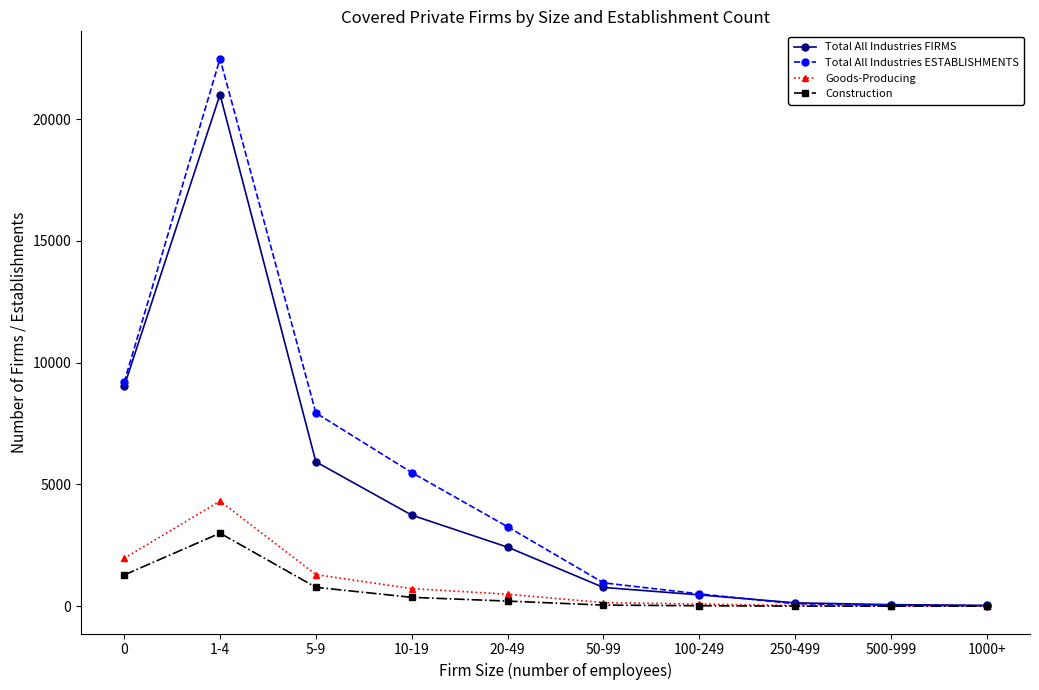

What is the greatest value displayed?

22485